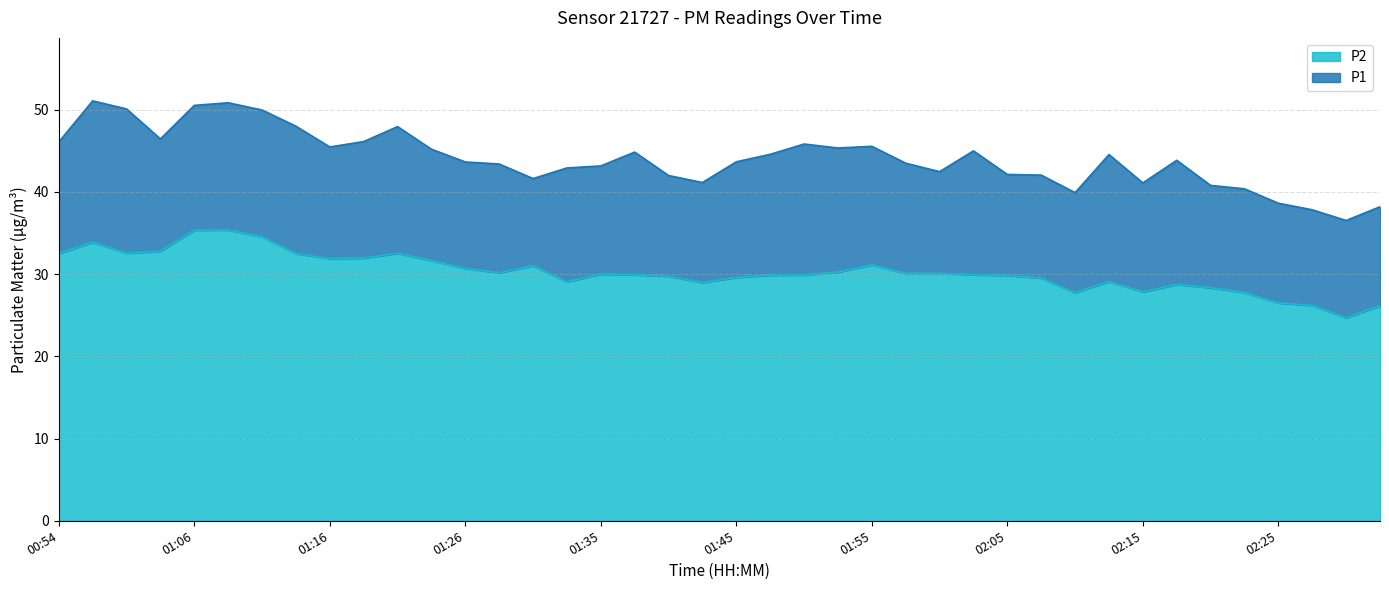

Which category has the highest value in the P1 series?

00:56